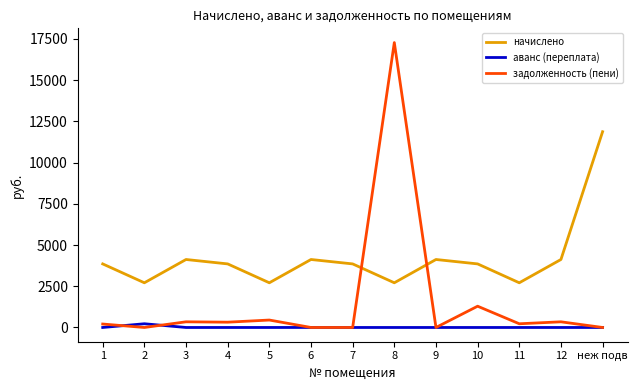

At which category is the sum across all series the highest?

8